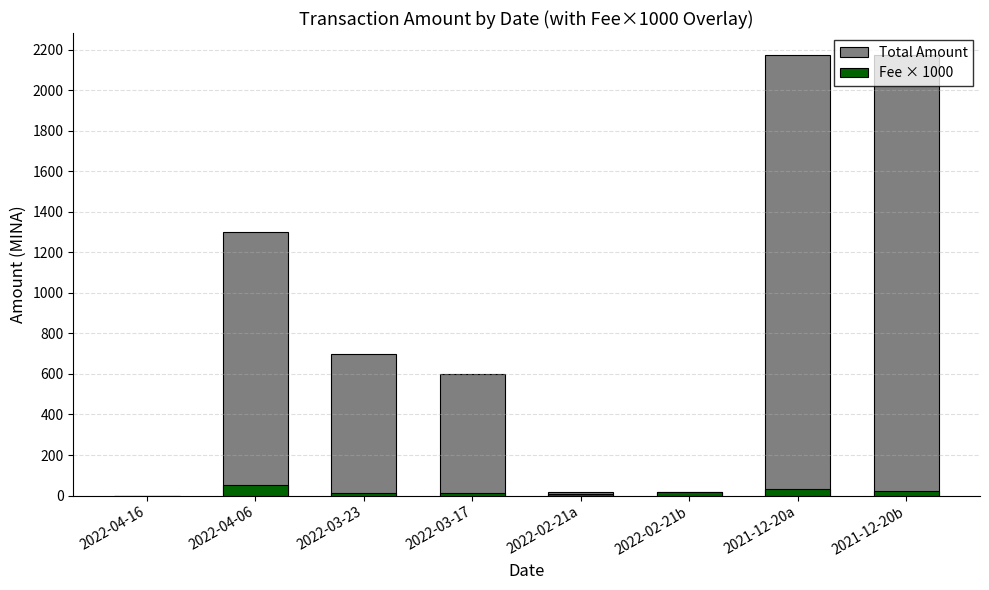

Which series has the largest range (max minus min)?

Total Amount